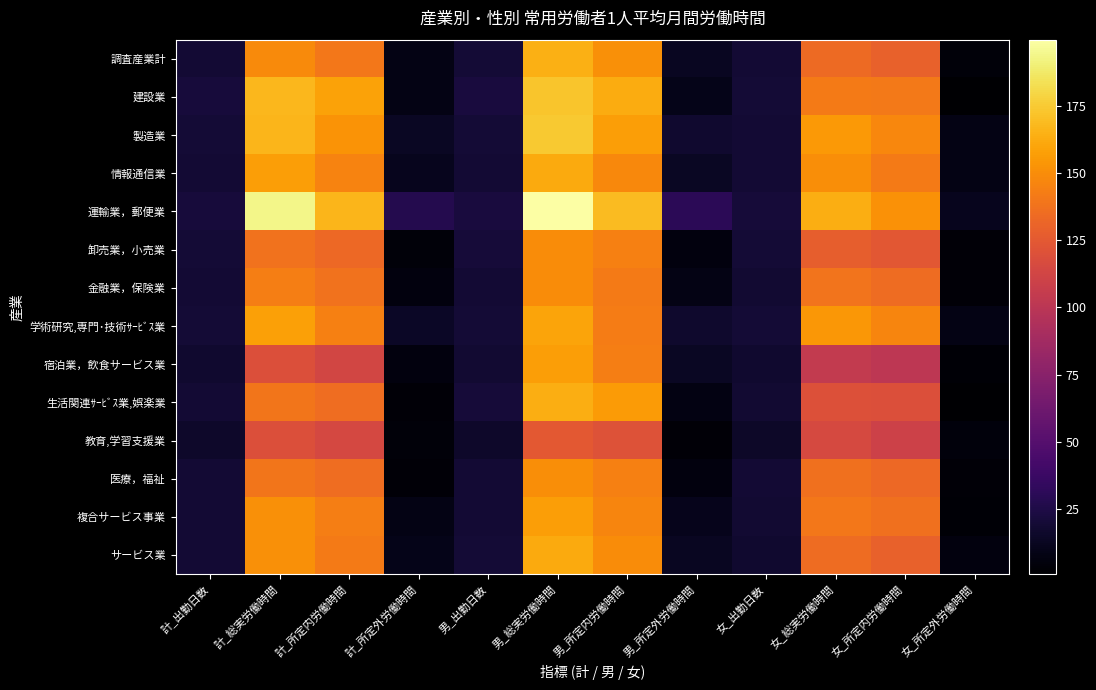

Reading left to right, list all the values displayed in this chart.

調査産業計: 計_出勤日数=19.5	計_総実労働時間=148.3	計_所定内労働時間=139.9	計_所定外労働時間=8.4	男_出勤日数=20.2	男_総実労働時間=163.9	男_所定内労働時間=151.2	男_所定外労働時間=12.7	女_出勤日数=18.9	女_総実労働時間=133.6	女_所定内労働時間=129.2	女_所定外労働時間=4.4
建設業: 計_出勤日数=21.6	計_総実労働時間=167.2	計_所定内労働時間=158.8	計_所定外労働時間=8.4	男_出勤日数=21.9	男_総実労働時間=172.9	男_所定内労働時間=162.9	男_所定外労働時間=10.0	女_出勤日数=20.0	女_総実労働時間=142.0	女_所定内労働時間=140.7	女_所定外労働時間=1.3
製造業: 計_出勤日数=19.7	計_総実労働時間=166.7	計_所定内労働時間=152.9	計_所定外労働時間=13.8	男_出勤日数=19.9	男_総実労働時間=174.5	男_所定内労働時間=157.0	男_所定外労働時間=17.5	女_出勤日数=19.5	女_総実労働時間=155.0	女_所定内労働時間=146.8	女_所定外労働時間=8.2
情報通信業: 計_出勤日数=19.3	計_総実労働時間=157.4	計_所定内労働時間=145.8	計_所定外労働時間=11.6	男_出勤日数=19.5	男_総実労働時間=161.6	男_所定内労働時間=148.1	男_所定外労働時間=13.5	女_出勤日数=18.9	女_総実労働時間=150.0	女_所定内労働時間=141.6	女_所定外労働時間=8.4
運輸業，郵便業: 計_出勤日数=21.8	計_総実労働時間=193.7	計_所定内労働時間=166.4	計_所定外労働時間=27.3	男_出勤日数=22.0	男_総実労働時間=199.5	男_所定内労働時間=169.1	男_所定外労働時間=30.4	女_出勤日数=20.4	女_総実労働時間=163.2	女_所定内労働時間=152.1	女_所定外労働時間=11.1
卸売業，小売業: 計_出勤日数=20.2	計_総実労働時間=137.8	計_所定内労働時間=133.2	計_所定外労働時間=4.6	男_出勤日数=20.8	男_総実労働時間=149.6	男_所定内労働時間=143.9	男_所定外労働時間=5.7	女_出勤日数=19.7	女_総実労働時間=127.6	女_所定内労働時間=124.0	女_所定外労働時間=3.6
金融業，保険業: 計_出勤日数=18.8	計_総実労働時間=143.6	計_所定内労働時間=137.9	計_所定外労働時間=5.7	男_出勤日数=19.0	男_総実労働時間=149.6	男_所定内労働時間=141.6	男_所定外労働時間=8.0	女_出勤日数=18.7	女_総実労働時間=138.7	女_所定内労働時間=134.9	女_所定外労働時間=3.8
学術研究,専門･技術ｻｰﾋﾞｽ業: 計_出勤日数=19.9	計_総実労働時間=157.8	計_所定内労働時間=143.7	計_所定外労働時間=14.1	男_出勤日数=19.8	男_総実労働時間=159.2	男_所定内労働時間=142.6	男_所定外労働時間=16.6	女_出勤日数=20.1	女_総実労働時間=154.5	女_所定内労働時間=146.5	女_所定外労働時間=8.0
宿泊業，飲食サービス業: 計_出勤日数=17.9	計_総実労働時間=119.3	計_所定内労働時間=113.1	計_所定外労働時間=6.2	男_出勤日数=18.5	男_総実労働時間=157.2	男_所定内労働時間=143.3	男_所定外労働時間=13.9	女_出勤日数=17.6	女_総実労働時間=104.4	女_所定内労働時間=101.2	女_所定外労働時間=3.2
生活関連ｻｰﾋﾞｽ業,娯楽業: 計_出勤日数=19.4	計_総実労働時間=139.4	計_所定内労働時間=135.5	計_所定外労働時間=3.9	男_出勤日数=20.7	男_総実労働時間=163.3	男_所定内労働時間=155.6	男_所定外労働時間=7.7	女_出勤日数=18.4	女_総実労働時間=120.2	女_所定内労働時間=119.3	女_所定外労働時間=0.9
教育,学習支援業: 計_出勤日数=15.7	計_総実労働時間=119.4	計_所定内労働時間=114.8	計_所定外労働時間=4.6	男_出勤日数=16.3	男_総実労働時間=124.7	男_所定内労働時間=120.8	男_所定外労働時間=3.9	女_出勤日数=15.3	女_総実労働時間=115.0	女_所定内労働時間=109.8	女_所定外労働時間=5.2
医療，福祉: 計_出勤日数=19.2	計_総実労働時間=139.1	計_所定内労働時間=135.2	計_所定外労働時間=3.9	男_出勤日数=19.3	男_総実労働時間=150.2	男_所定内労働時間=144.3	男_所定外労働時間=5.9	女_出勤日数=19.1	女_総実労働時間=136.8	女_所定内労働時間=133.3	女_所定外労働時間=3.5
複合サービス事業: 計_出勤日数=18.8	計_総実労働時間=150.8	計_所定内労働時間=142.9	計_所定外労働時間=7.9	男_出勤日数=19.1	男_総実労働時間=157.2	男_所定内労働時間=146.4	男_所定外労働時間=10.8	女_出勤日数=18.3	女_総実労働時間=139.9	女_所定内労働時間=137.0	女_所定外労働時間=2.9
サービス業: 計_出勤日数=19.3	計_総実労働時間=151.4	計_所定内労働時間=141.5	計_所定外労働時間=9.9	男_出勤日数=20.2	男_総実労働時間=162.2	男_所定内労働時間=149.5	男_所定外労働時間=12.7	女_出勤日数=17.9	女_総実労働時間=134.8	女_所定内労働時間=129.2	女_所定外労働時間=5.6